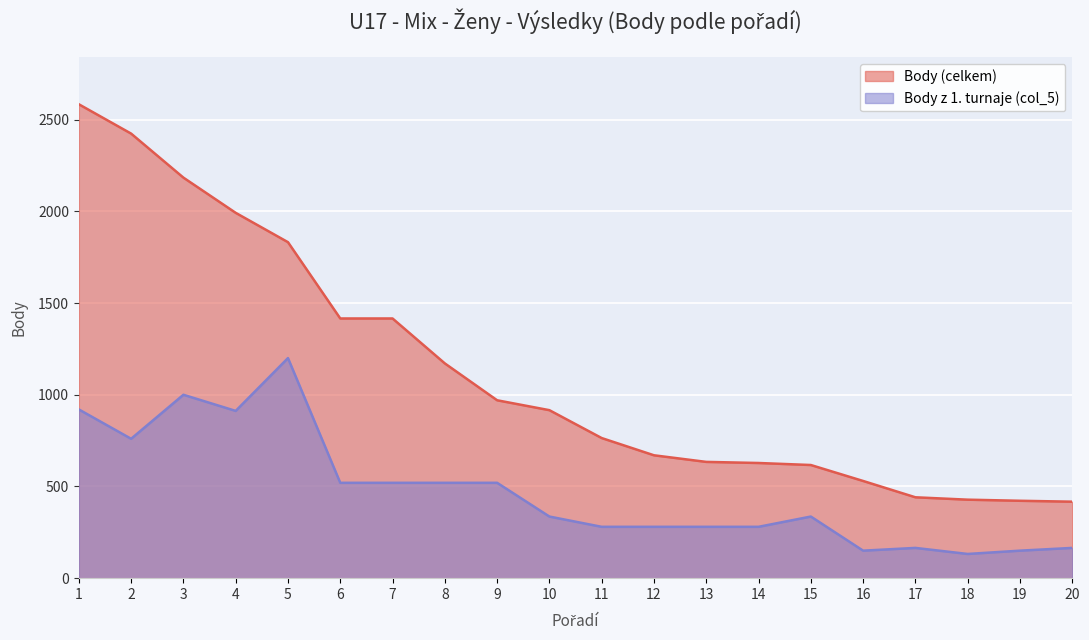

Does the chart display data point markers on the line(s)?

No